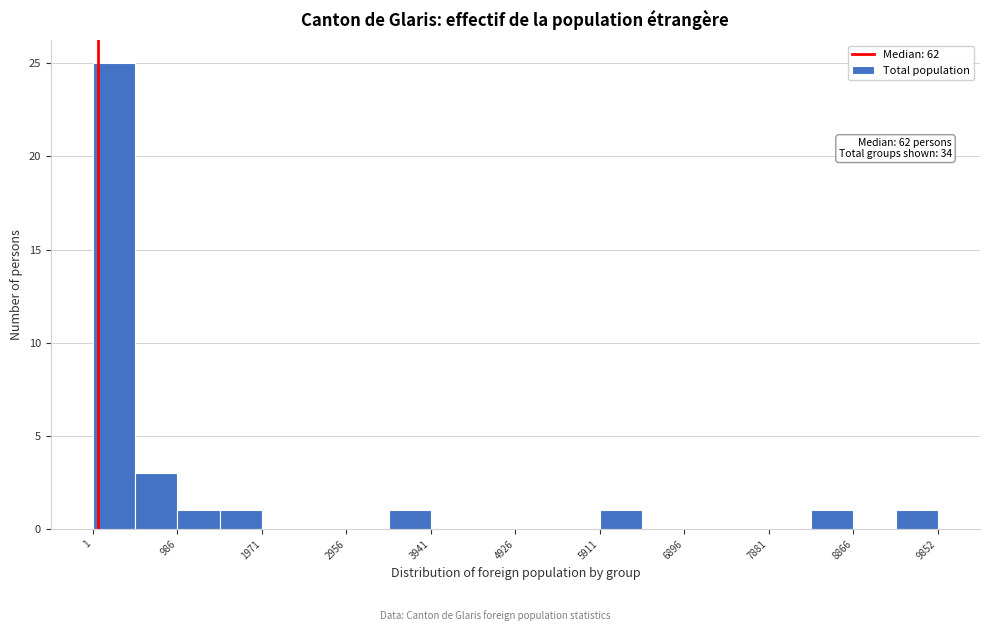

Which range on the x-axis has the tallest bar?

0 to 500